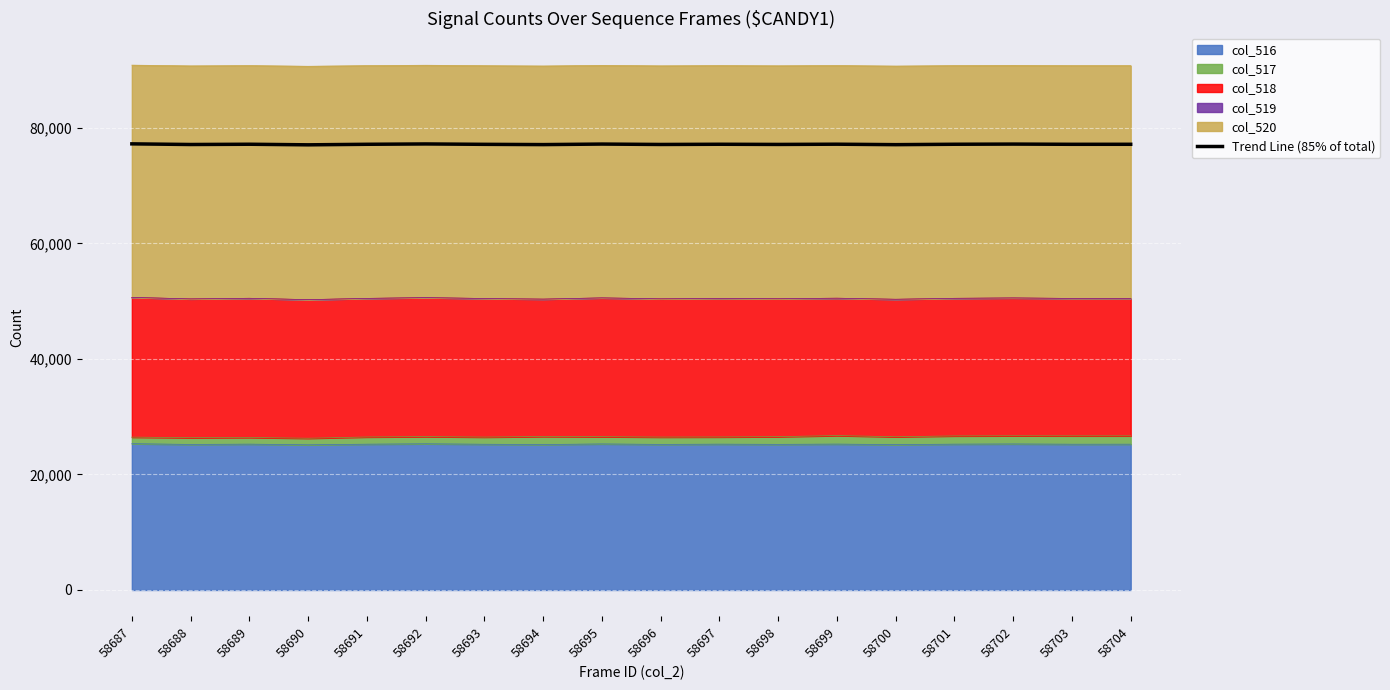

Reading left to right, list all the values displayed in this chart.

77231.8	77120.5	77165.6	77064.4	77157.9	77215.7	77149.4	77104.3	77195.3	77126.4	77163.0	77132.4	77172.3	77093.3	77163.0	77191.9	77154.5	77157.9